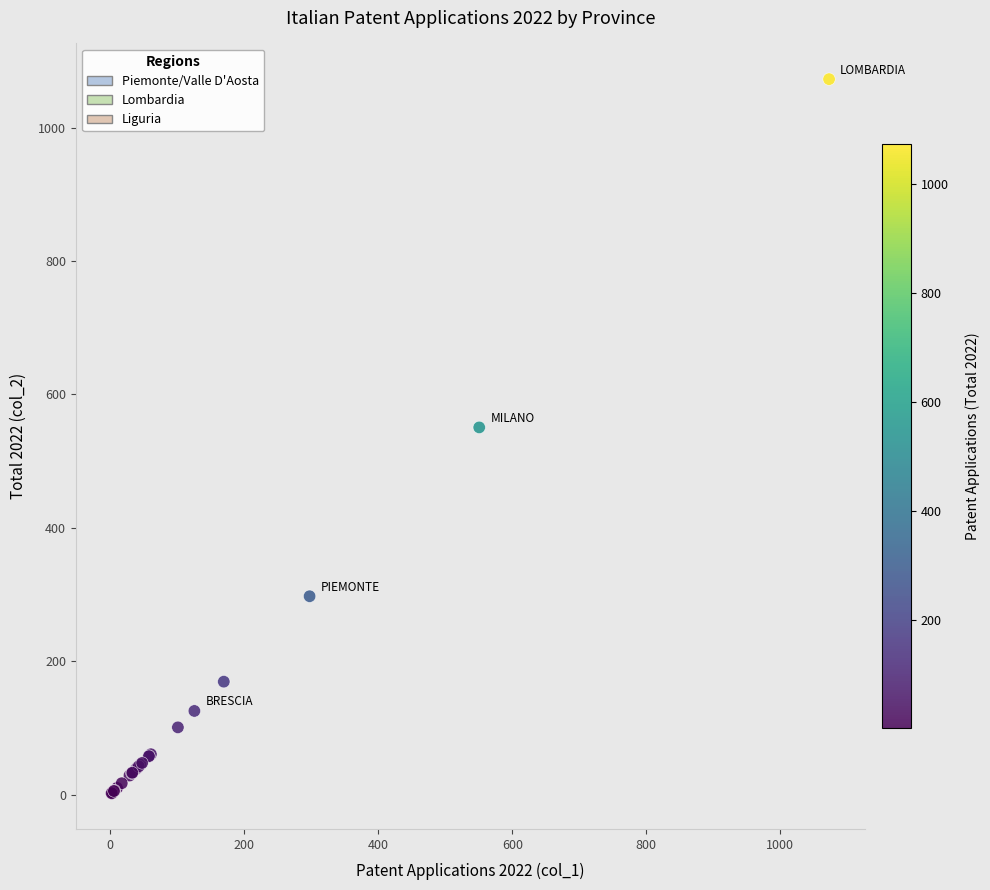

What Y value in the scatter plot is closest to 537?

550.6